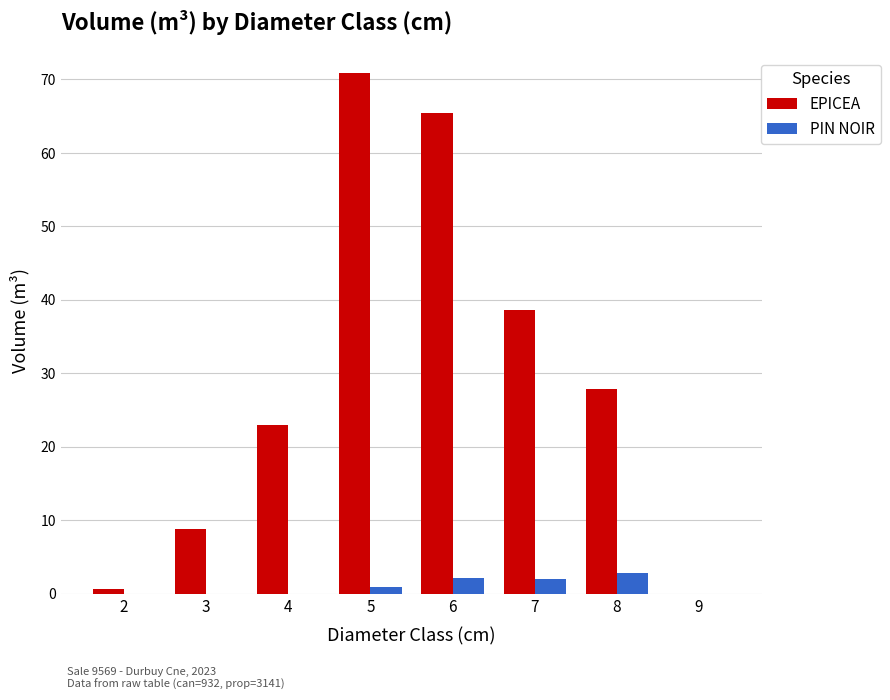

What is the difference between the PIN NOIR values at 4 and 6?

2.2